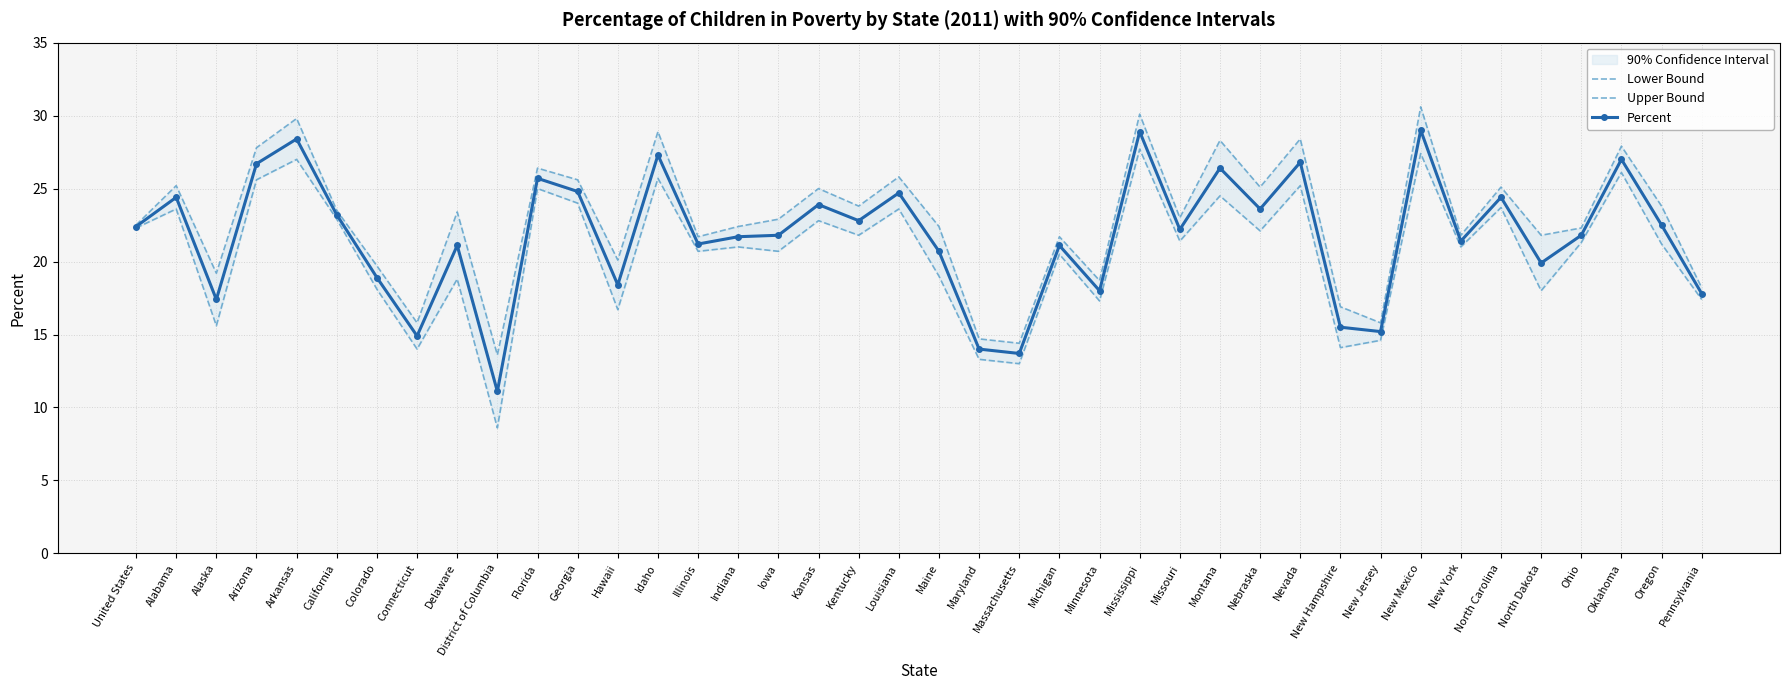

Read the Percent value at Alabama.

24.4